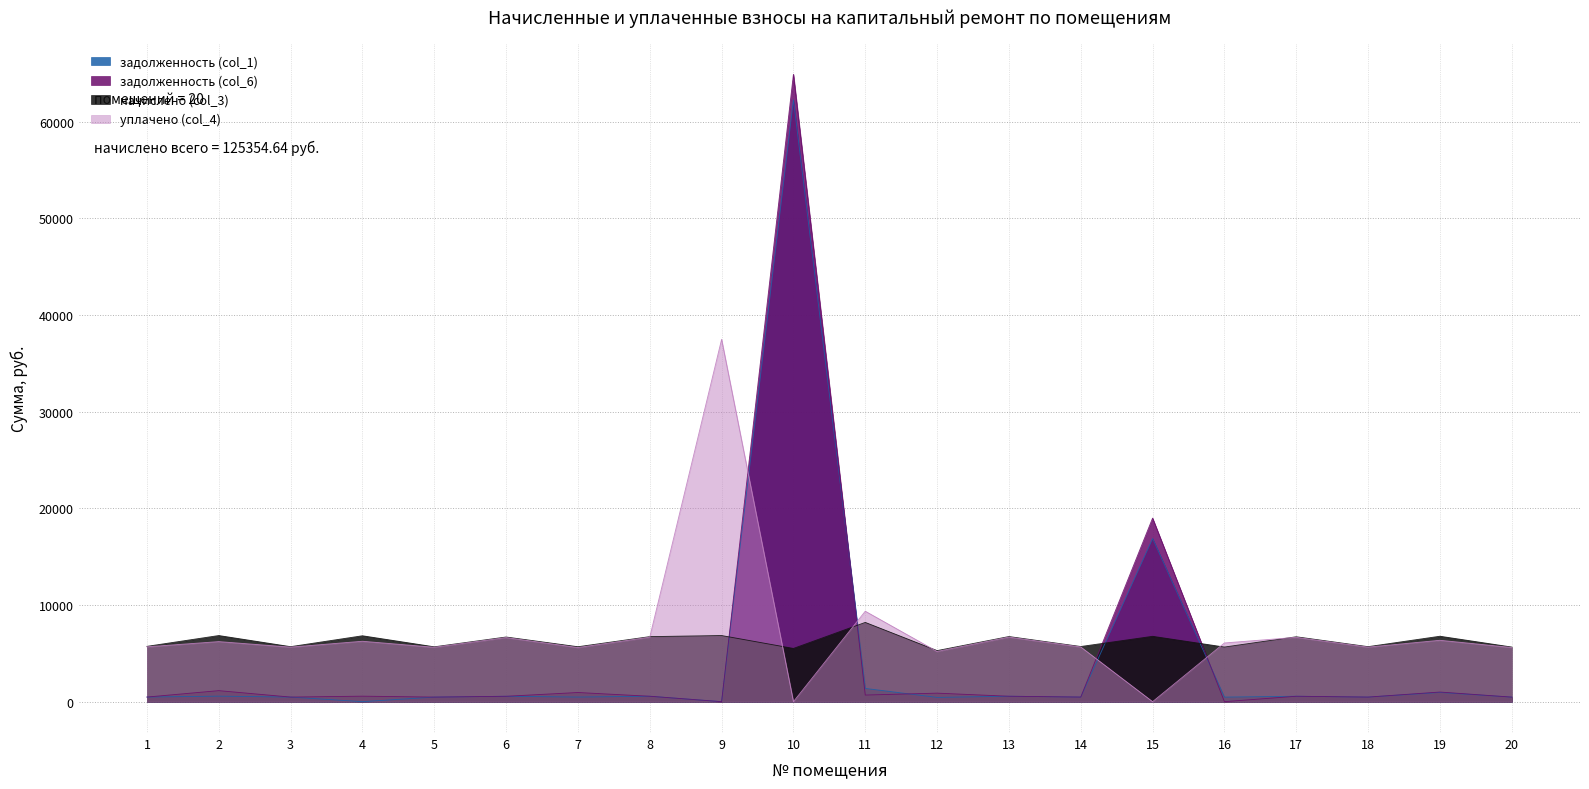

What is the value of the уплачено (col_4) point at the 14th from the left?

5657.7